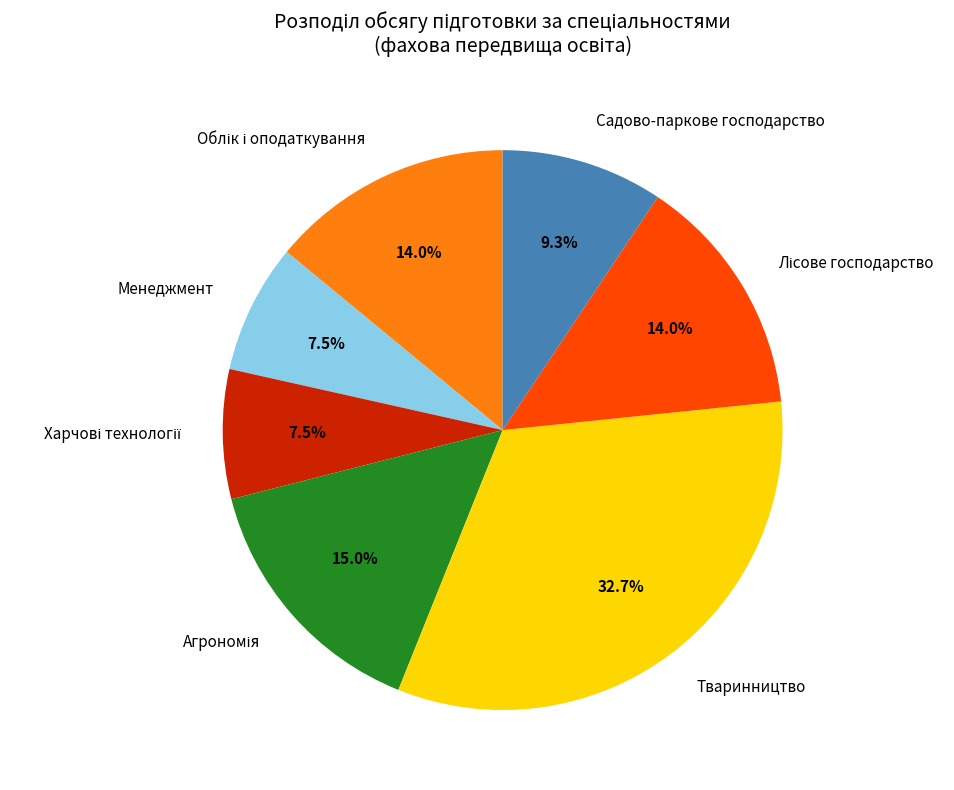

To the nearest percent, what is the average slice percentage?

14%